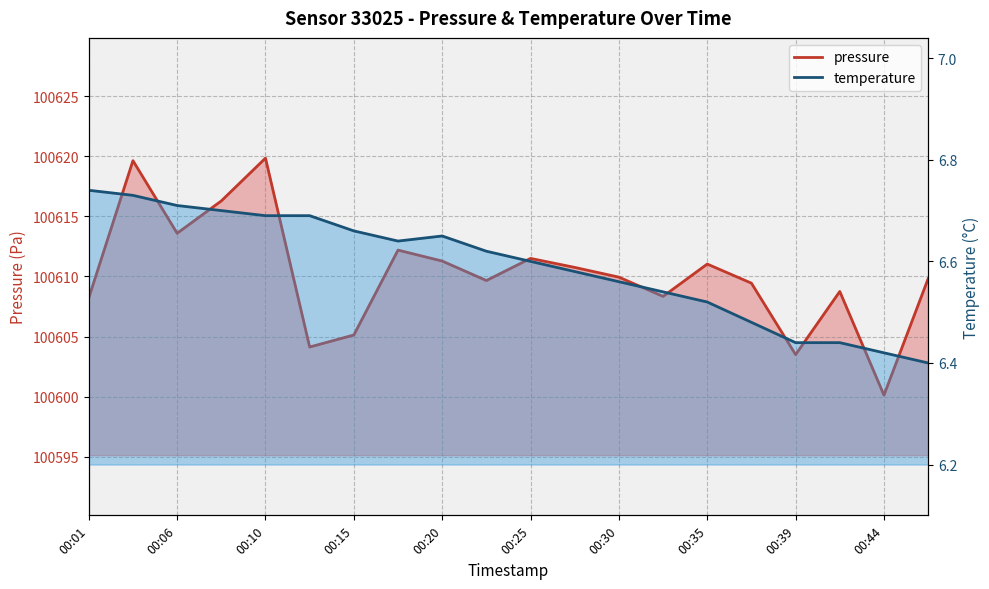

Reading right to left, extract all data points from this chart.

pressure: 00:47=100609.8	00:44=100600.1	00:42=100608.8	00:39=100603.5	00:37=100609.4	00:35=100611.0	00:32=100608.3	00:30=100609.9	00:27=100610.8	00:25=100611.5	00:23=100609.7	00:20=100611.3	00:18=100612.2	00:15=100605.1	00:13=100604.1	00:10=100619.8	00:08=100616.3	00:06=100613.6	00:03=100619.6	00:01=100608.2
temperature: 00:47=6.4	00:44=6.4	00:42=6.4	00:39=6.4	00:37=6.5	00:35=6.5	00:32=6.5	00:30=6.6	00:27=6.6	00:25=6.6	00:23=6.6	00:20=6.7	00:18=6.6	00:15=6.7	00:13=6.7	00:10=6.7	00:08=6.7	00:06=6.7	00:03=6.7	00:01=6.7